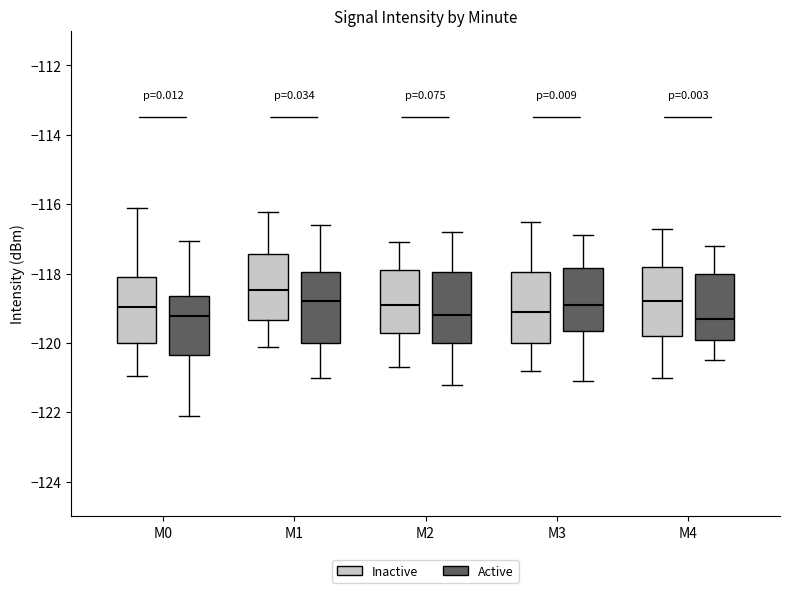

Which box has the highest median line?

M1 (Inactive)